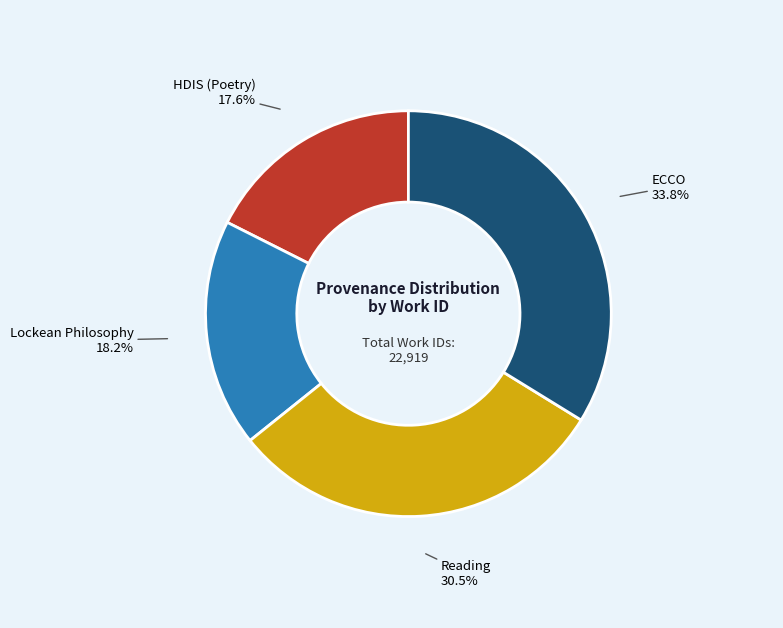

To the nearest percent, what portion does Lockean Philosophy represent?

18%